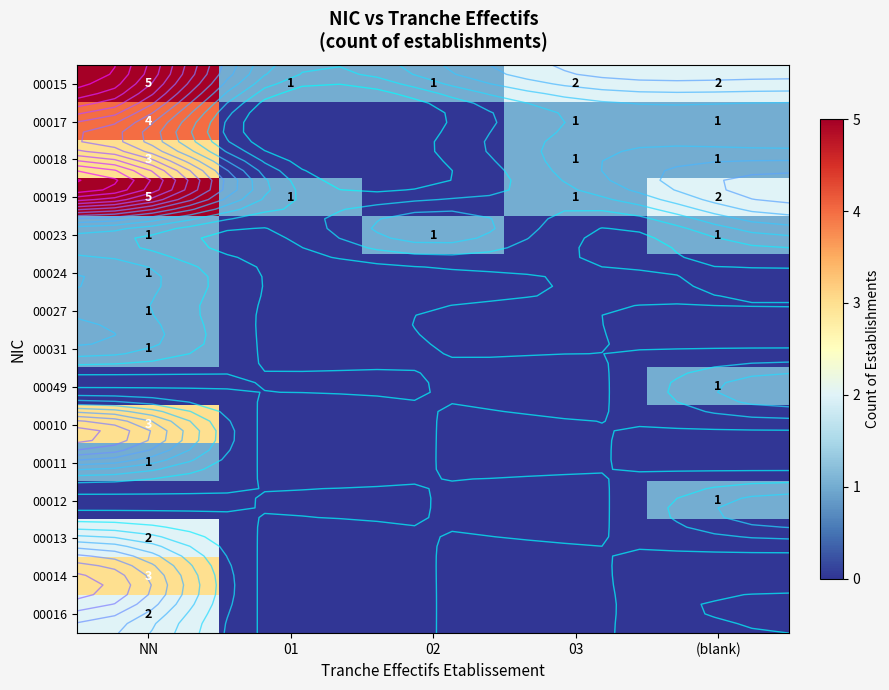

Rank the categories by 00010 value from lowest to highest.

01, 02, 03, (blank), NN